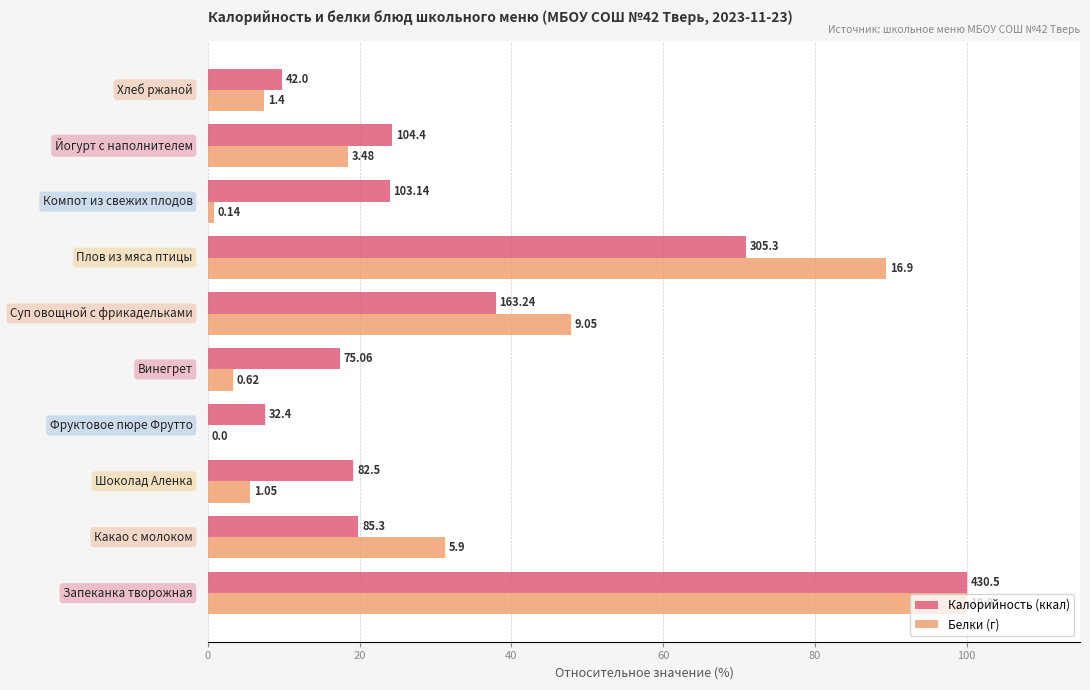

What are all the series names shown in the legend?

Калорийность (ккал), Белки (г)